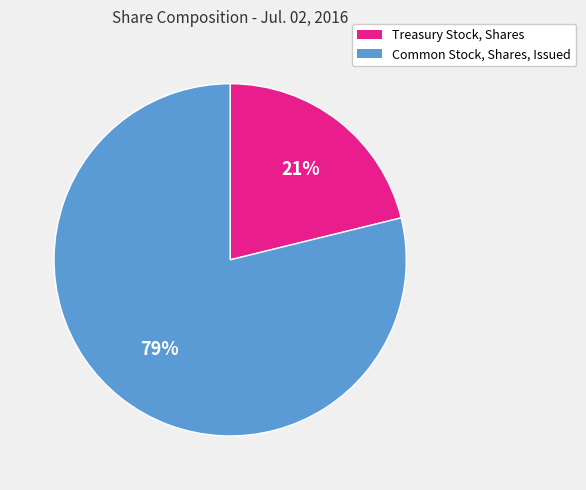

What percentage is the Common Stock, Shares, Issued slice, to the nearest percent?

79%